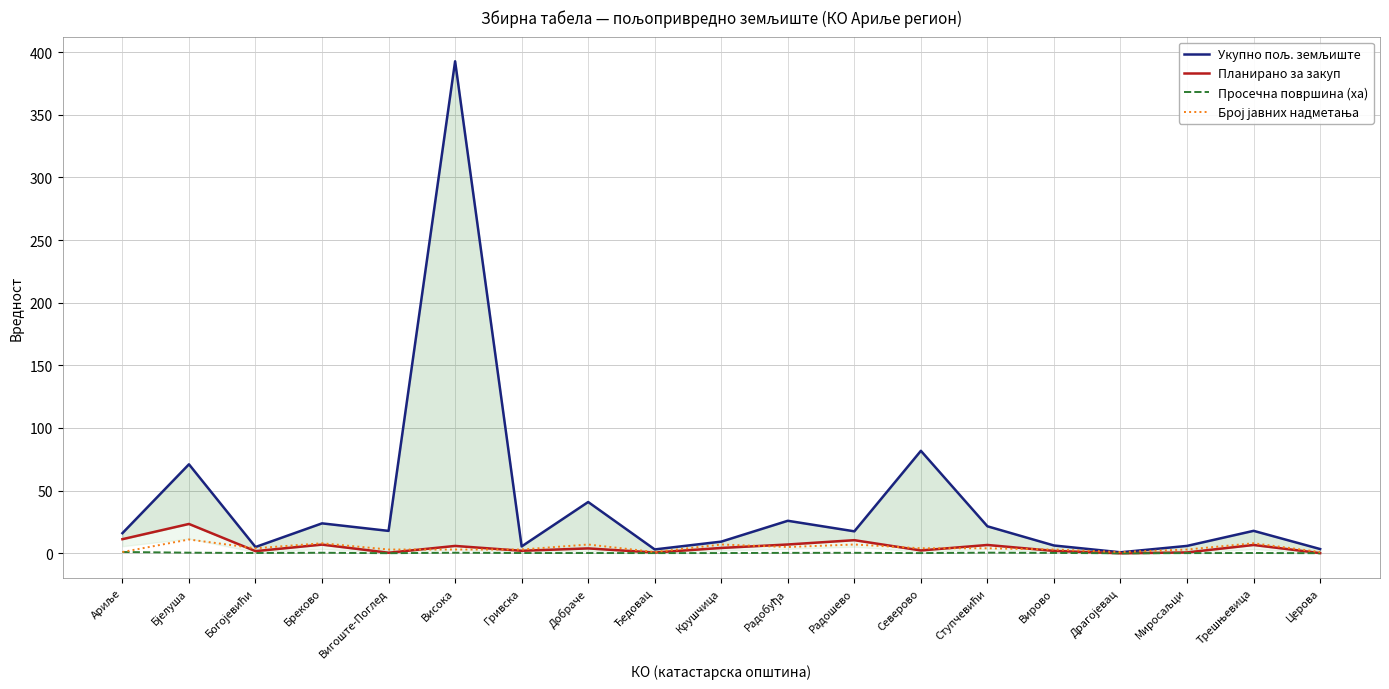

How many times do Број јавних надметања and Укупно пољ. земљиште cross each other?

2